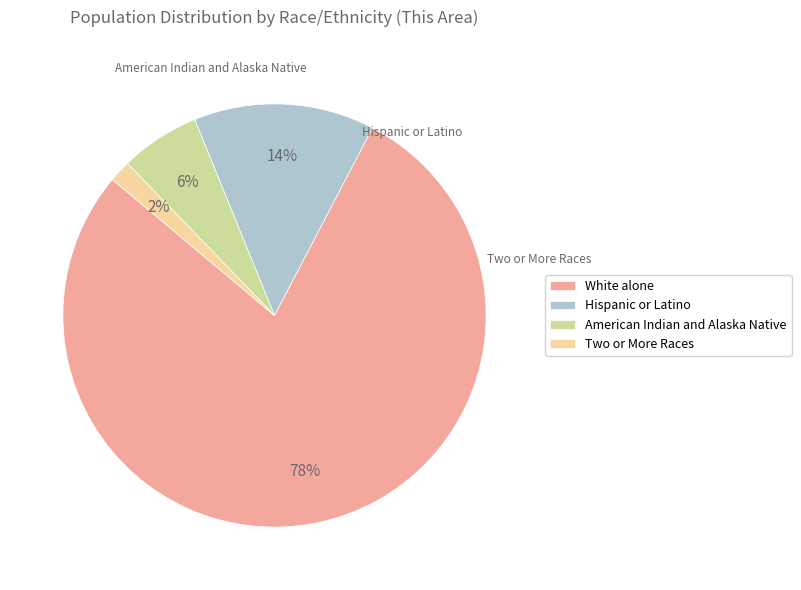

True or false: Hispanic or Latino accounts for 1% of the total.

False